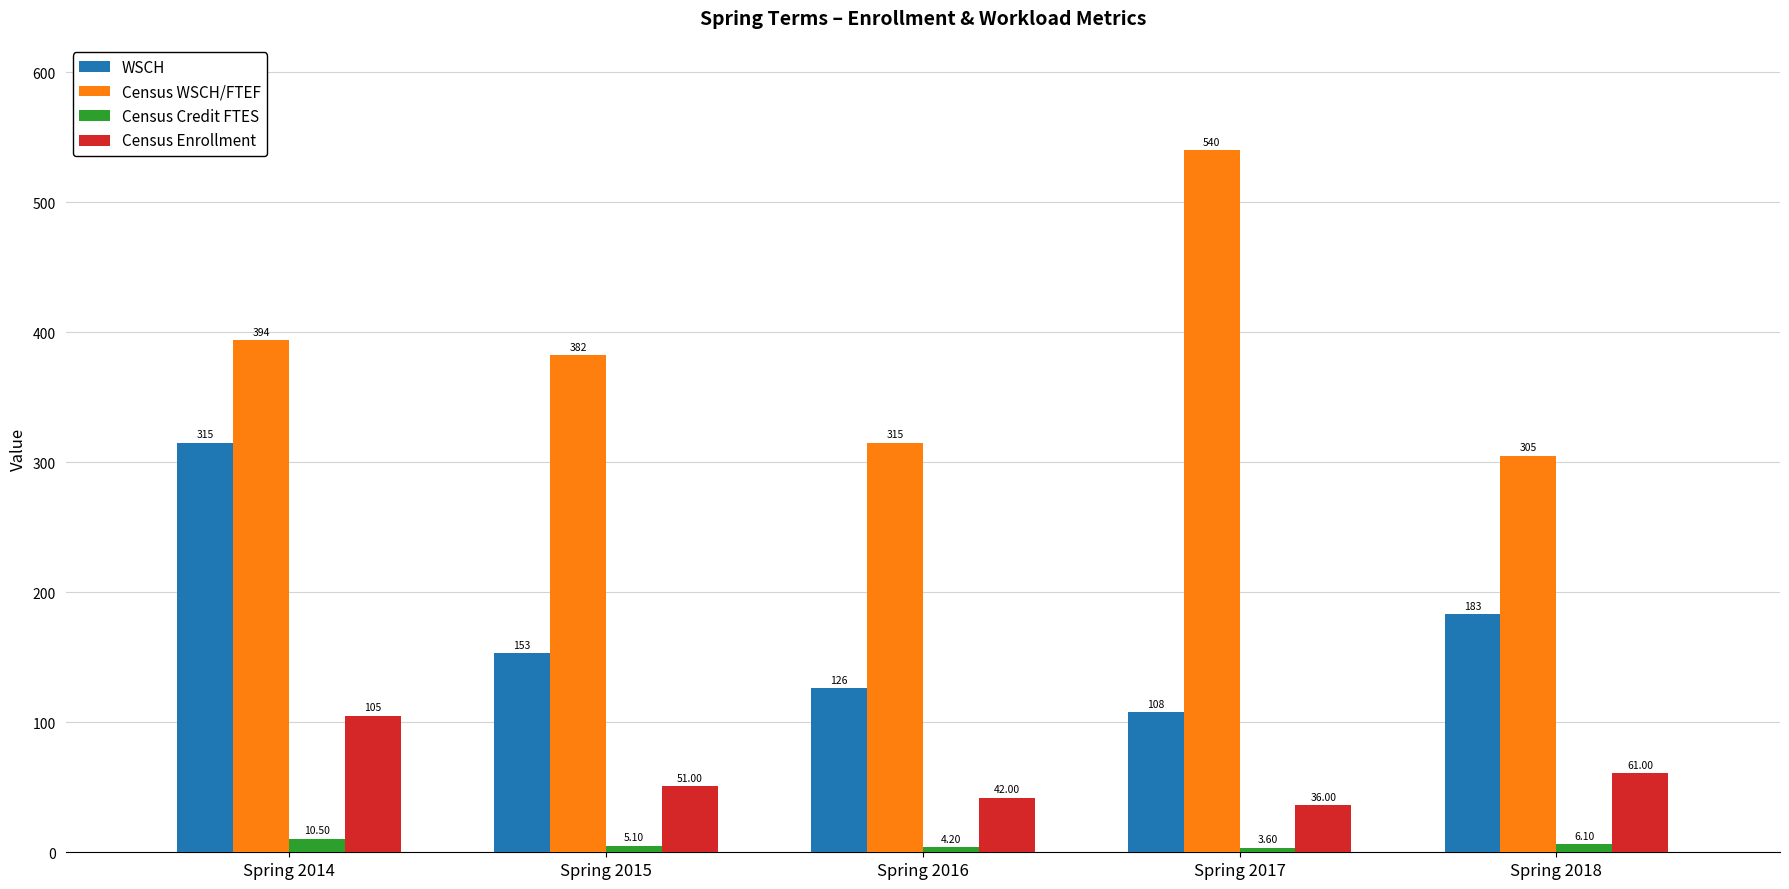

What is the spread (max minus min) of values at Spring 2017?

536.4